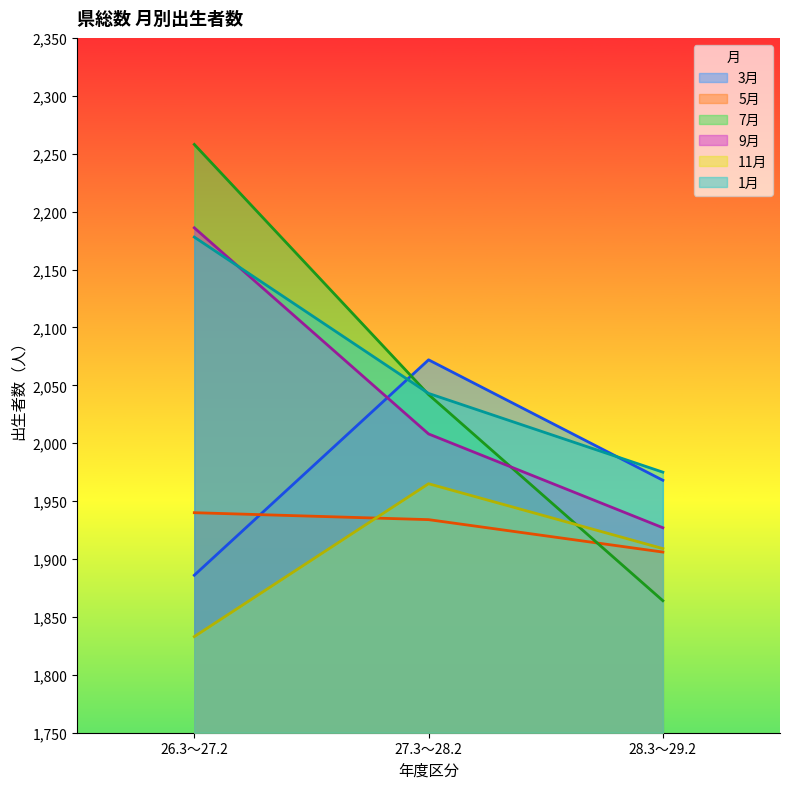

How many lines are shown in the chart?

6